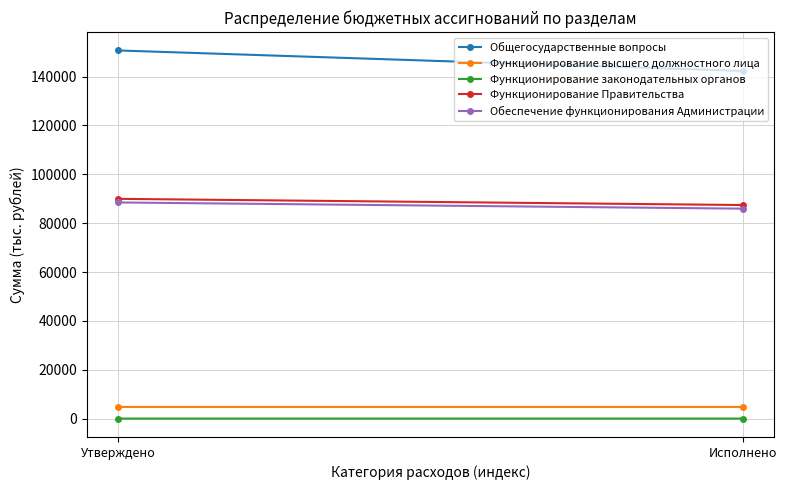

Which category has the highest value across all series?

Утверждено